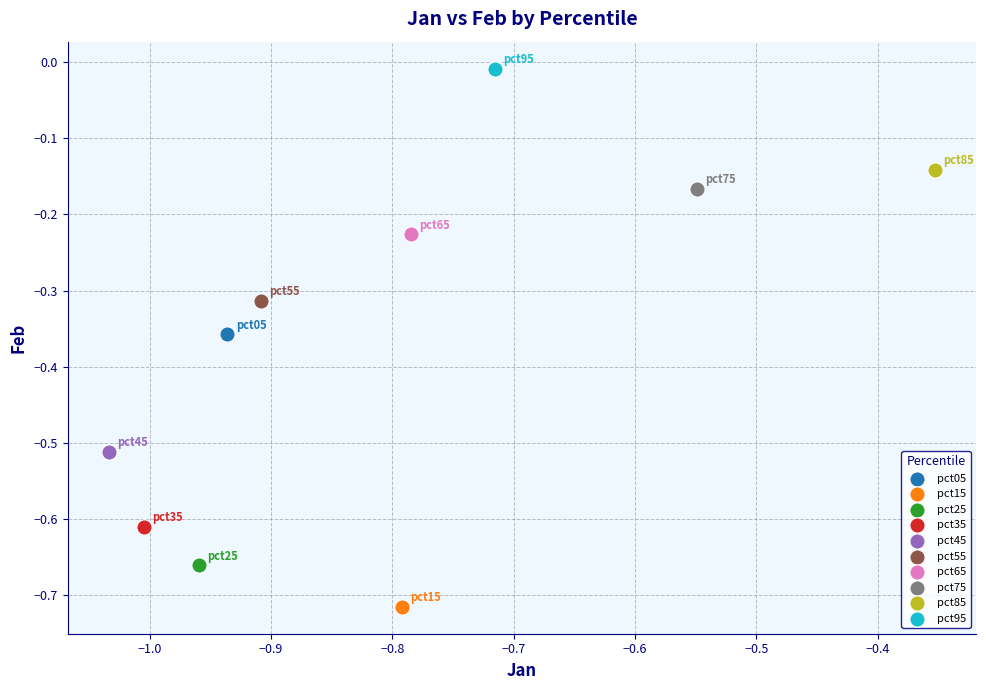

What are all the series names shown in the legend?

pct05, pct15, pct25, pct35, pct45, pct55, pct65, pct75, pct85, pct95